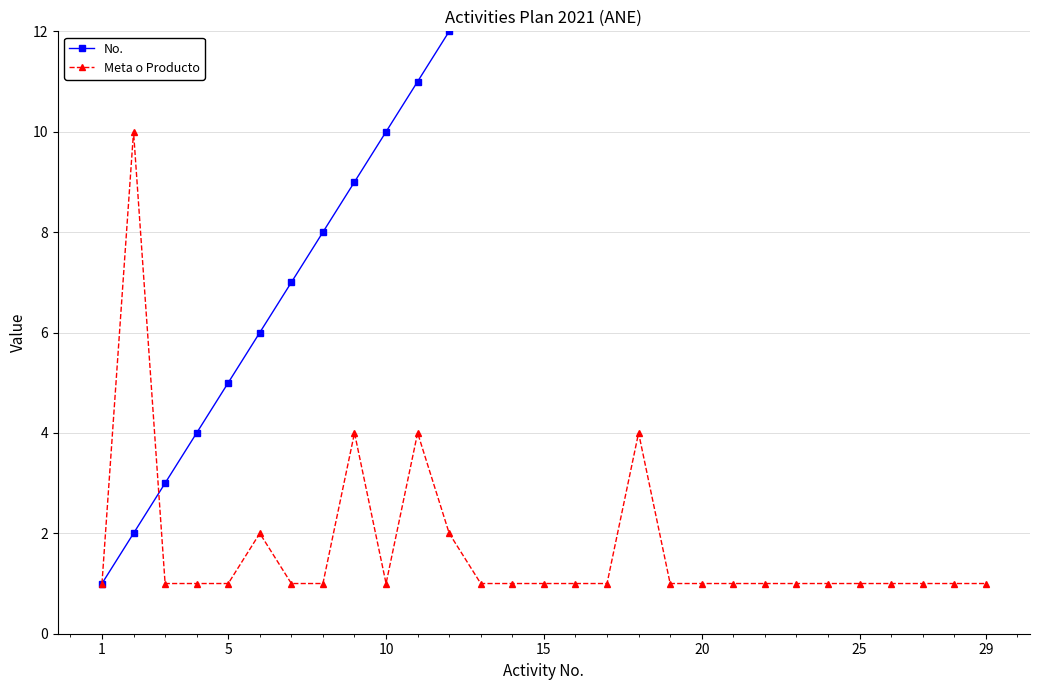

What is the minimum value for No.?

1